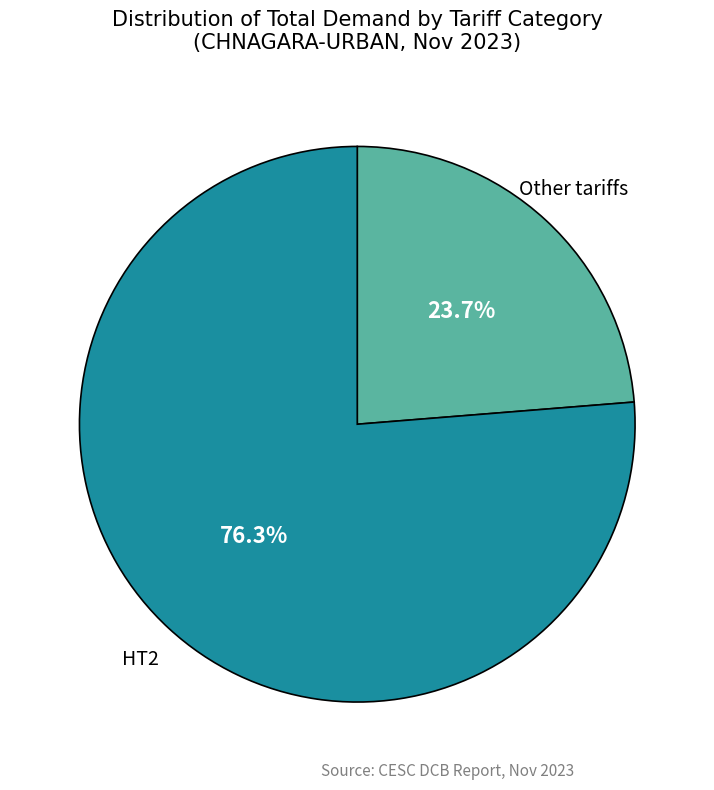

How many slices are in this pie chart?

2